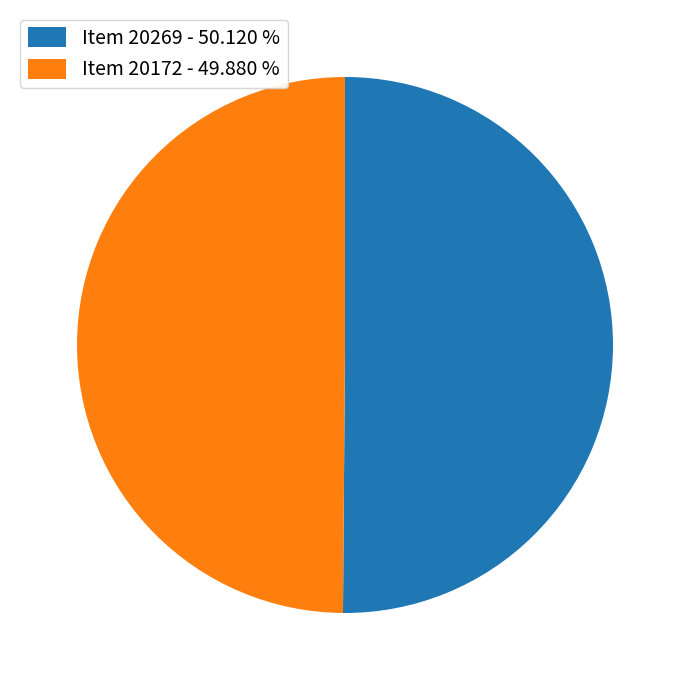

Approximately how many times larger is the value at Item 20172 - 49.880 % compared to Item 20269 - 50.120 %?

1.0